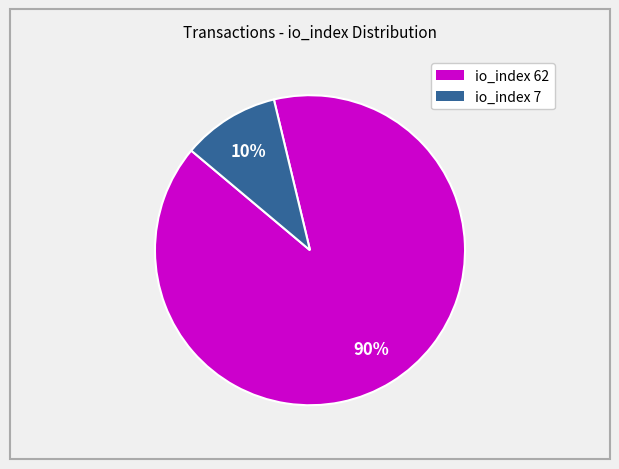

How many slices are in this pie chart?

2